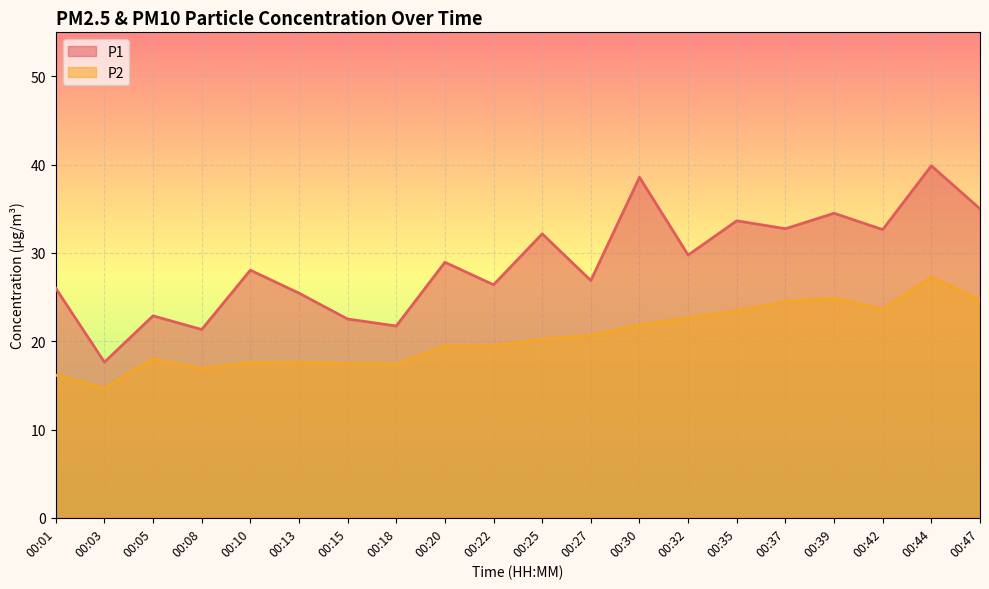

How many data points does each series have?

20